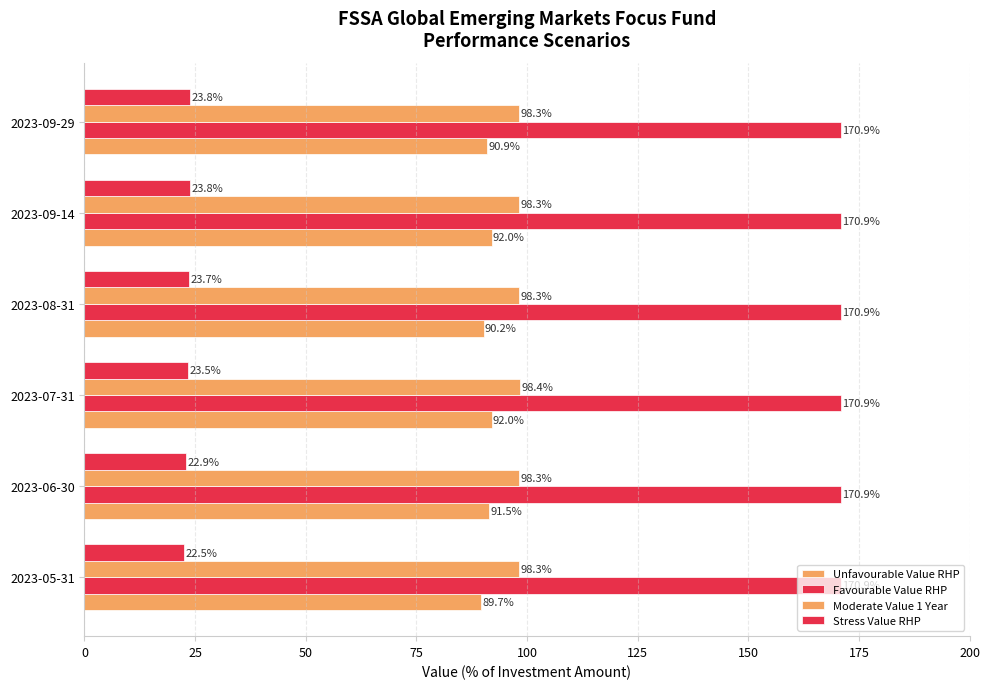

What is the highest value of the Stress Value RHP series?

23.8